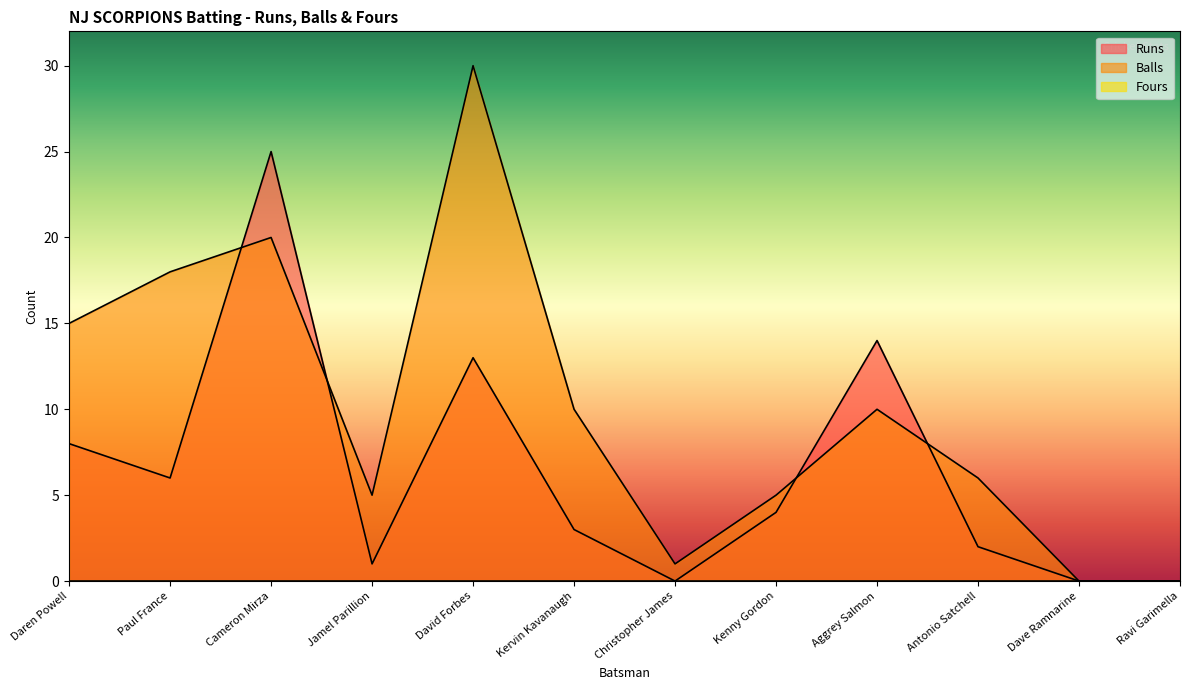

What is the label of the 11th point from the left?

Dave Ramnarine